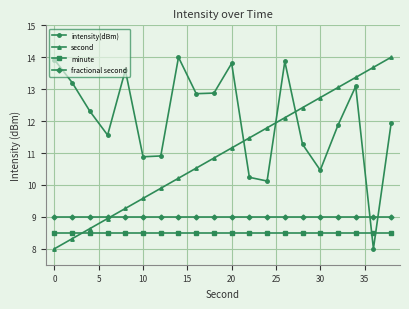

At how many categories does at least one series exceed 11?

18